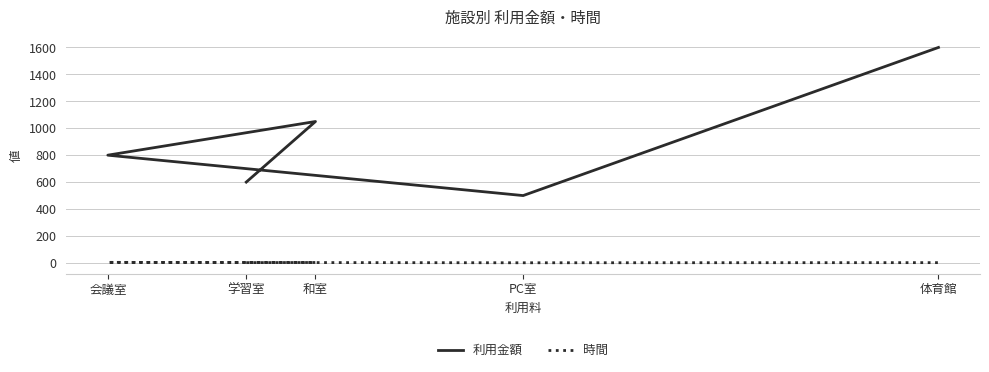

At which category does the chart reach its peak across all series?

体育館